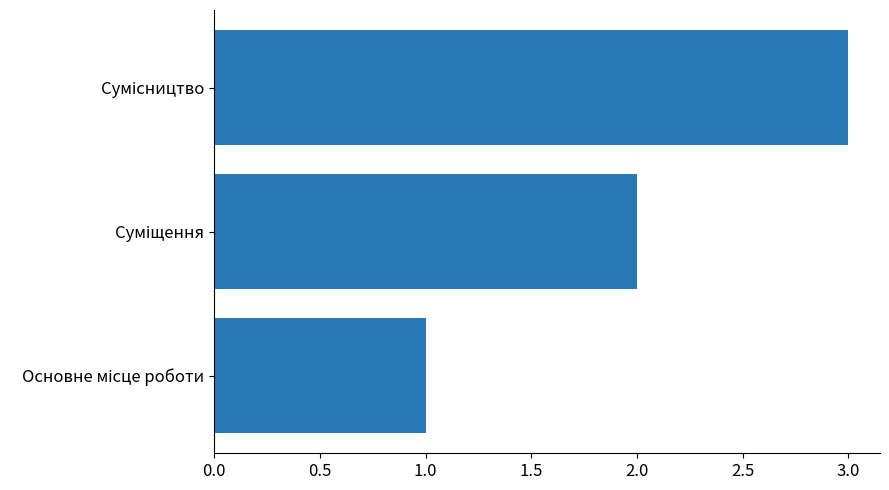

Does the chart contain any negative values?

No